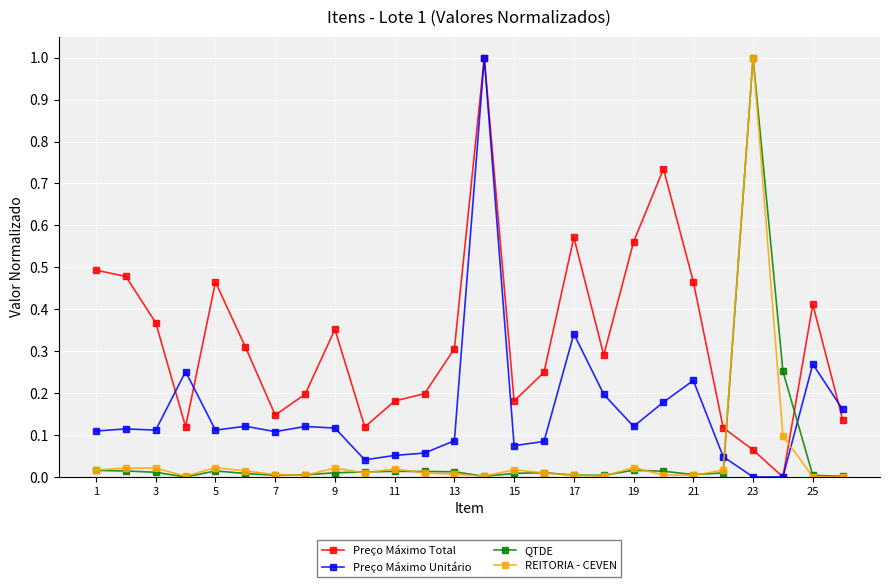

True or false: REITORIA - CEVEN has more than 1 points higher than both neighbors.

True